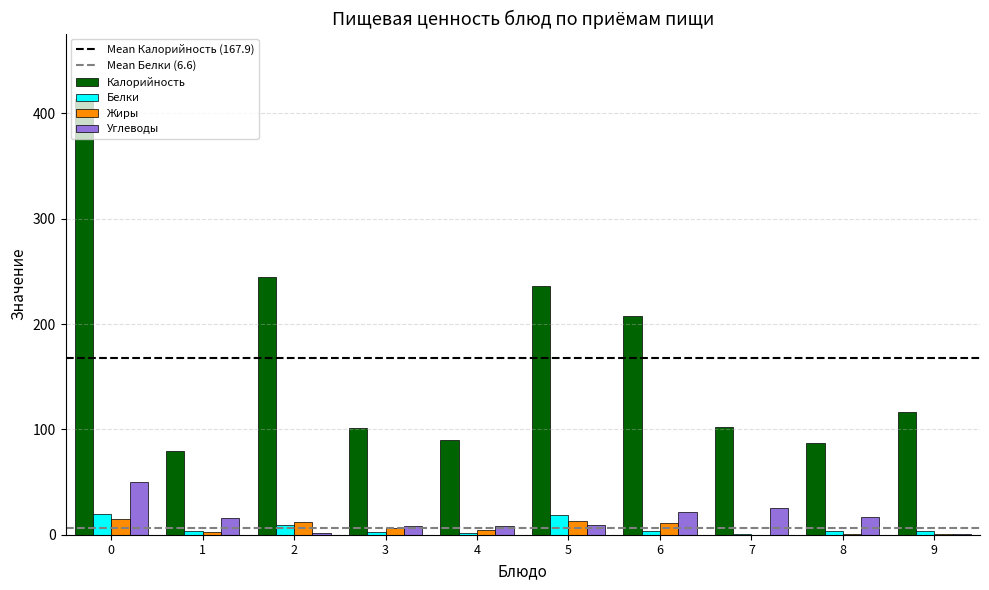

At which label is Белки closest to 9?

2